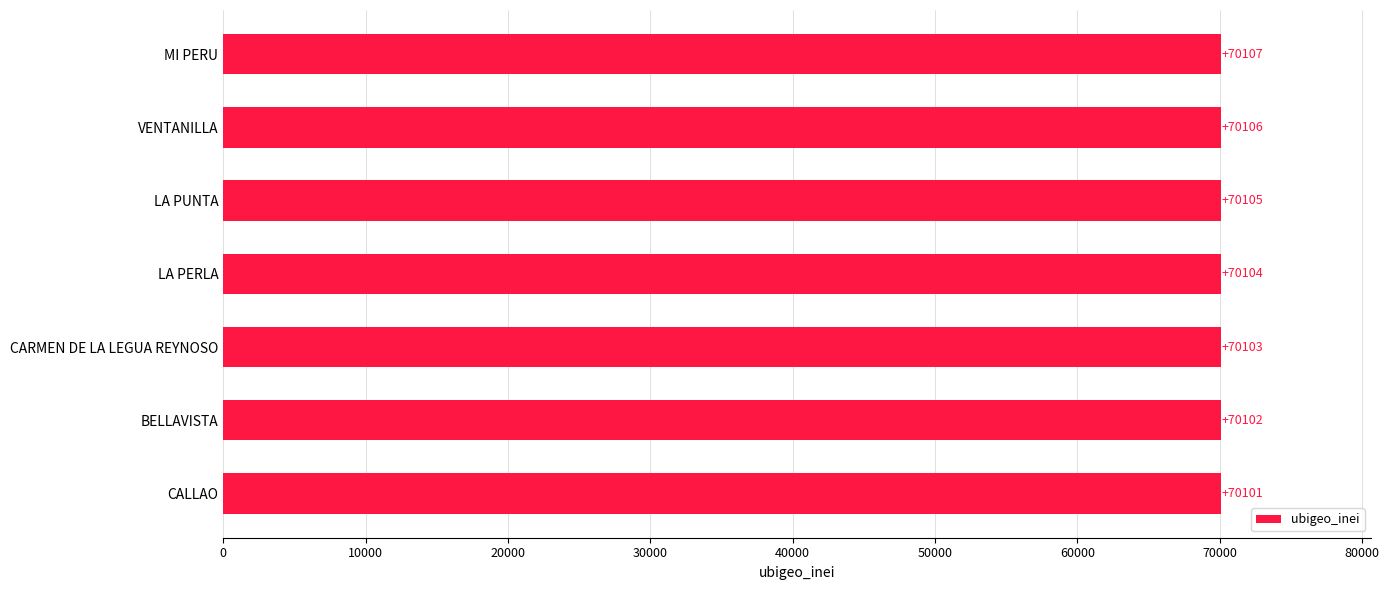

Which label corresponds to the smallest value in the chart?

CALLAO